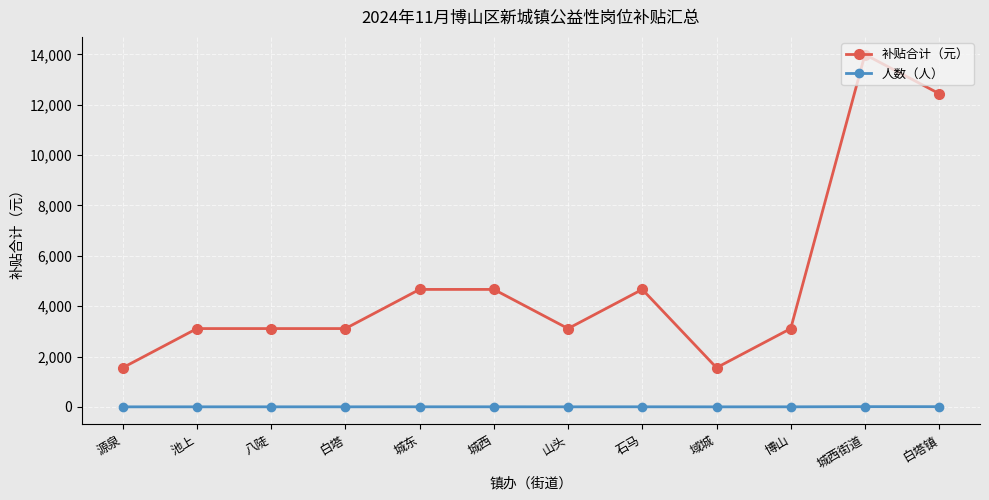

Where does the 补贴合计（元） series first go above 3110?

池上